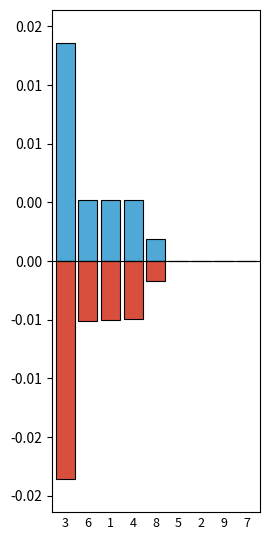

Reading left to right, transcribe all the data shown in this chart.

positive: 3=0.0	6=0.0	1=0.0	4=0.0	8=0.0	5=0.0	2=0.0	9=0.0	7=0.0
negative: 3=-0.0	6=-0.0	1=-0.0	4=-0.0	8=-0.0	5=0.0	2=0.0	9=0.0	7=0.0